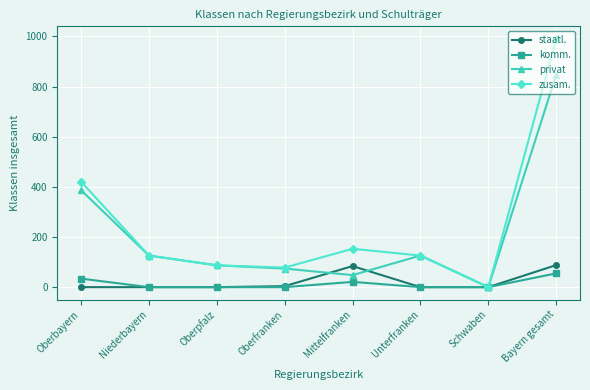

In privat, how many points are higher than both neighbors (excluding endpoints)?

1